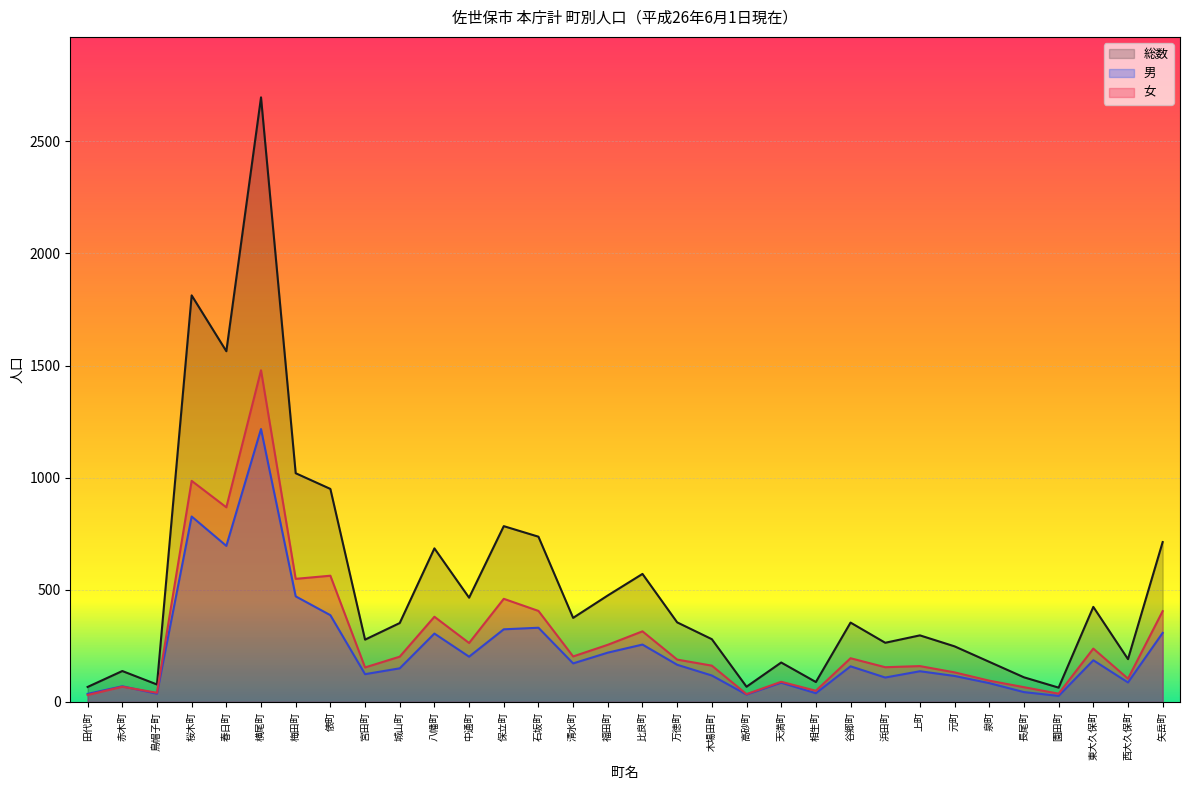

What is the value of the 男 point at the 29th from the left?

27